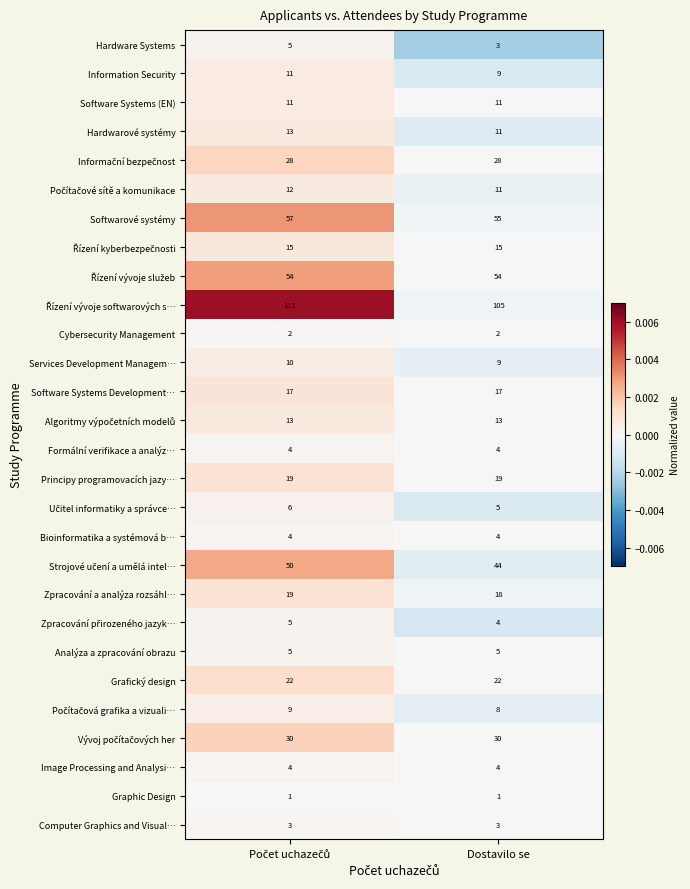

The Services Development Managem… series shows 9 at Dostavilo se. True or false?

True